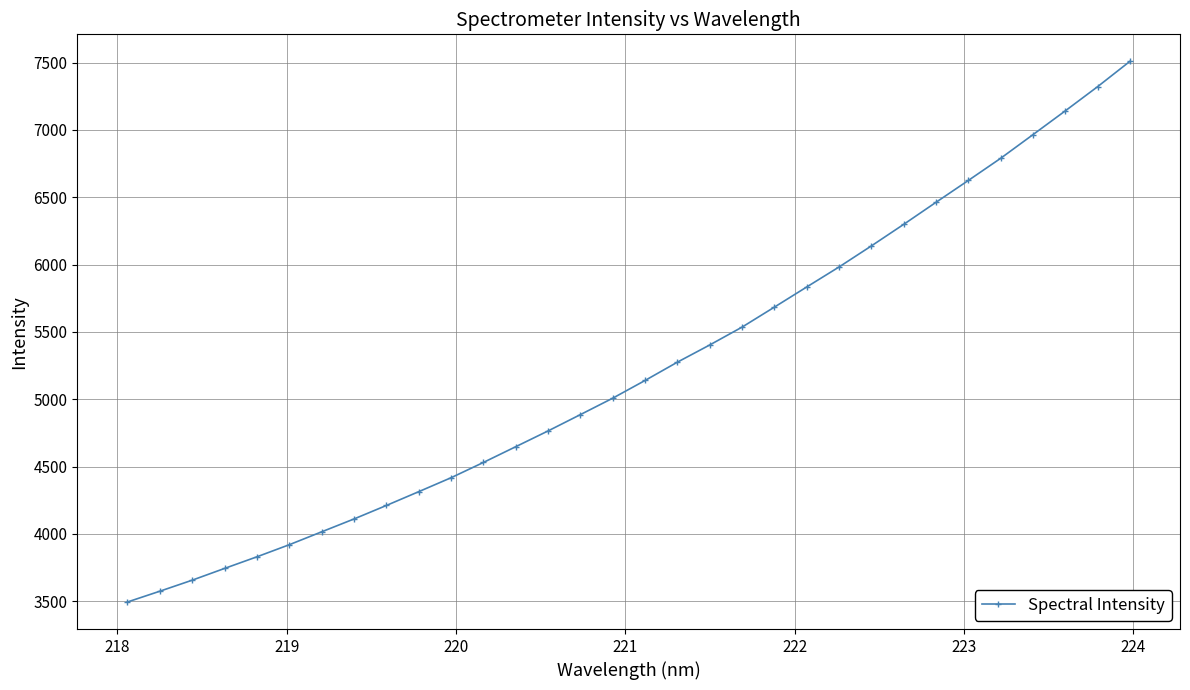

What is the sum of all values?

167218.8